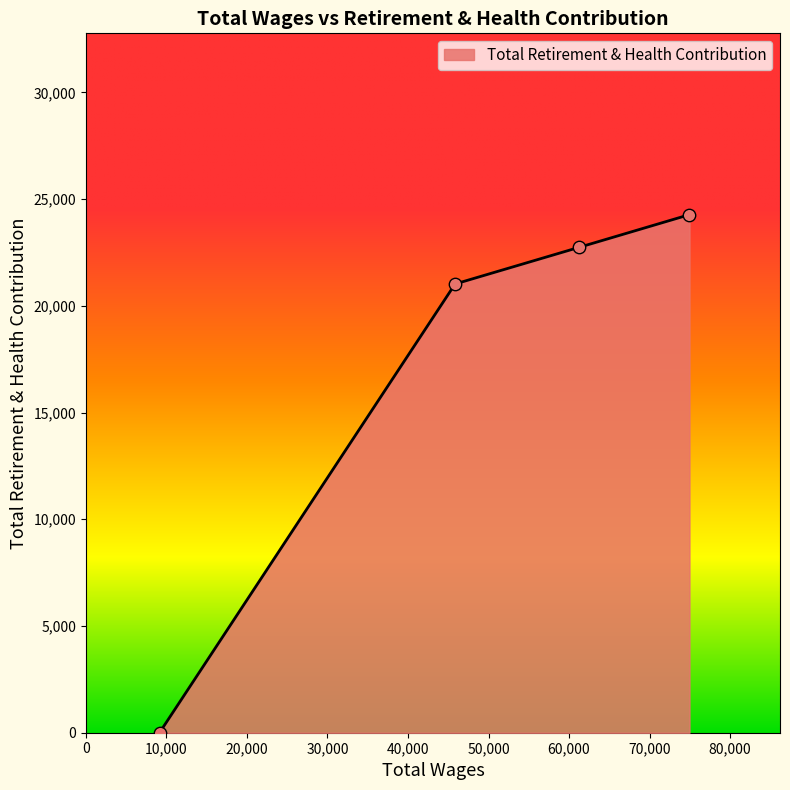

What is the greatest value displayed?

24272